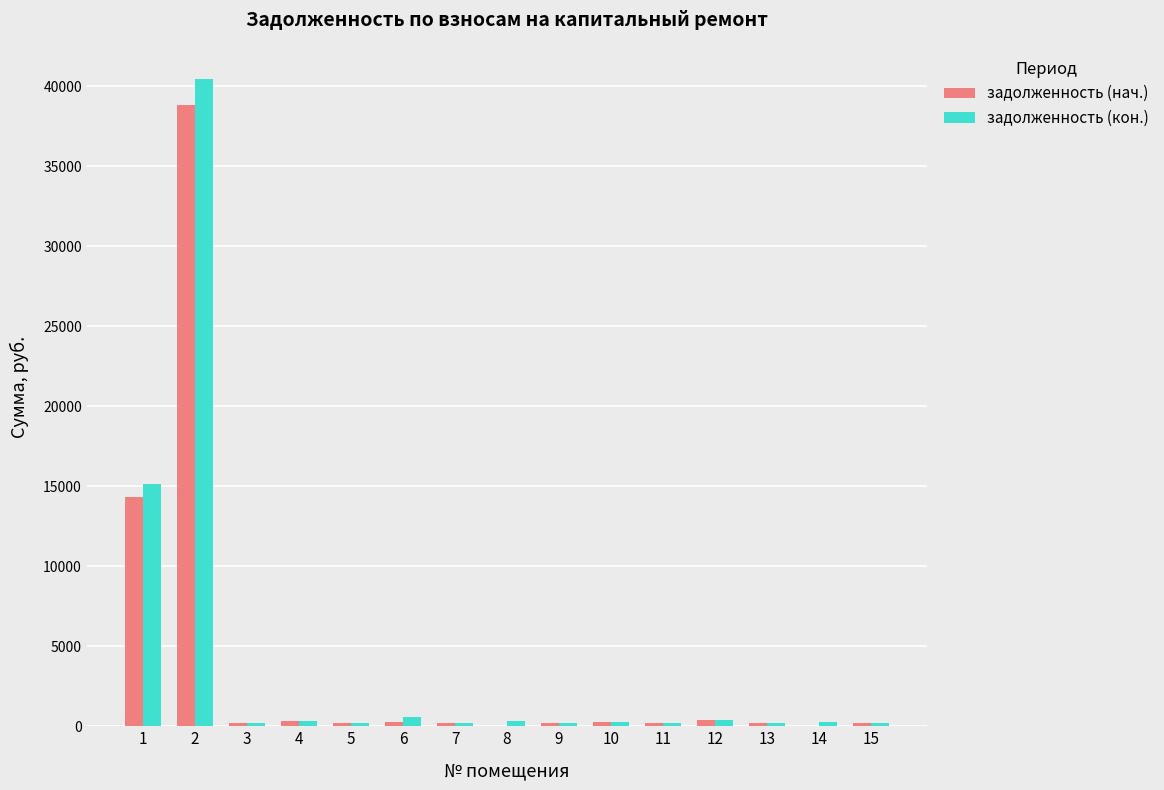

What is the greatest value displayed?

40451.8